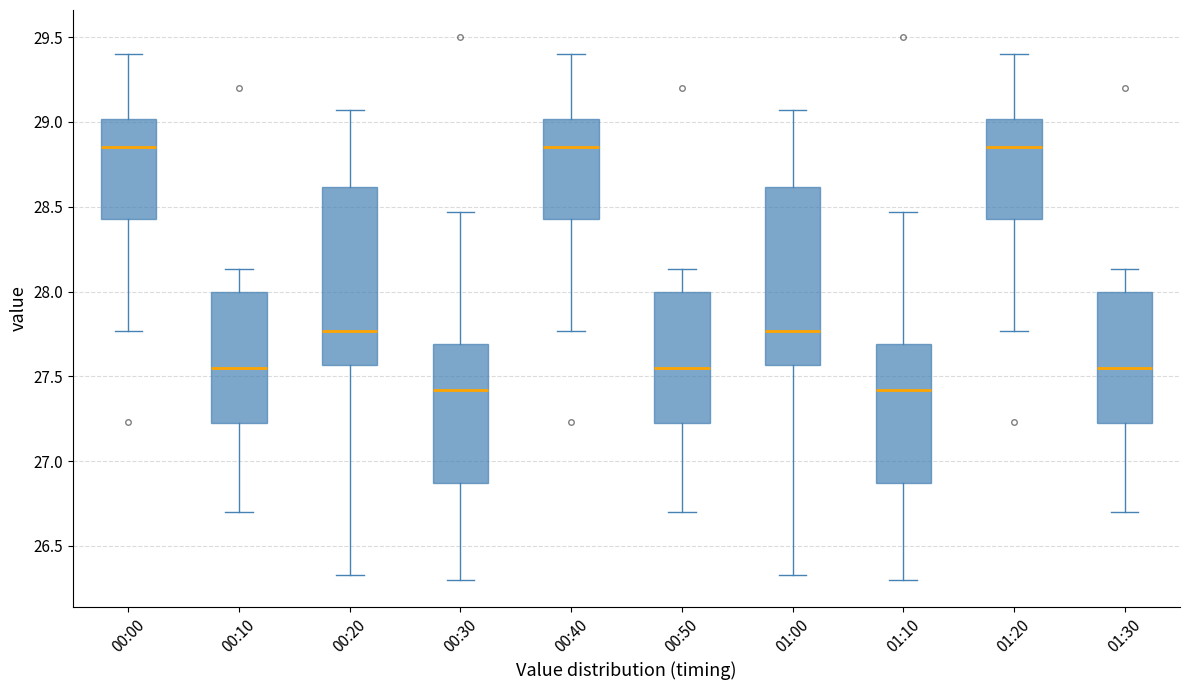

Reading left to right, transcribe this box plot: for each box, give where its median line is, the range the box spans, and where its two whiskers end, as read against the y-axis. The values are not printed on the chart, so give them approximately, as read against the axis.

00:00: median 28.85, box 28.45 to 29.00, whiskers 27.75 to 29.40
00:10: median 27.55, box 27.25 to 28.00, whiskers 26.70 to 28.15
00:20: median 27.75, box 27.55 to 28.60, whiskers 26.35 to 29.05
00:30: median 27.40, box 26.85 to 27.70, whiskers 26.30 to 28.45
00:40: median 28.85, box 28.45 to 29.00, whiskers 27.75 to 29.40
00:50: median 27.55, box 27.25 to 28.00, whiskers 26.70 to 28.15
01:00: median 27.75, box 27.55 to 28.60, whiskers 26.35 to 29.05
01:10: median 27.40, box 26.85 to 27.70, whiskers 26.30 to 28.45
01:20: median 28.85, box 28.45 to 29.00, whiskers 27.75 to 29.40
01:30: median 27.55, box 27.25 to 28.00, whiskers 26.70 to 28.15